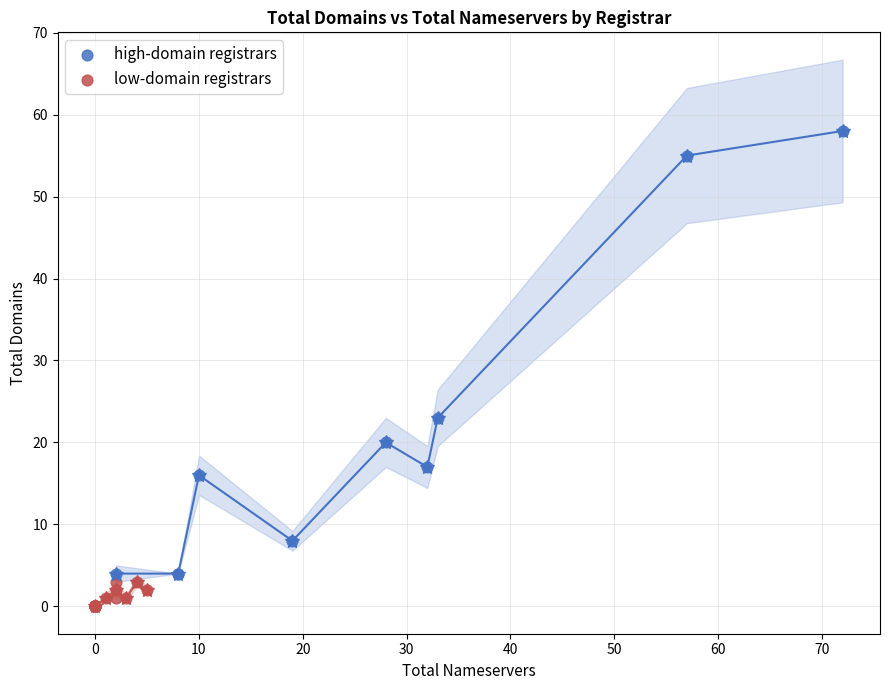

Which series has the largest Y range (max minus min)?

high-domain registrars